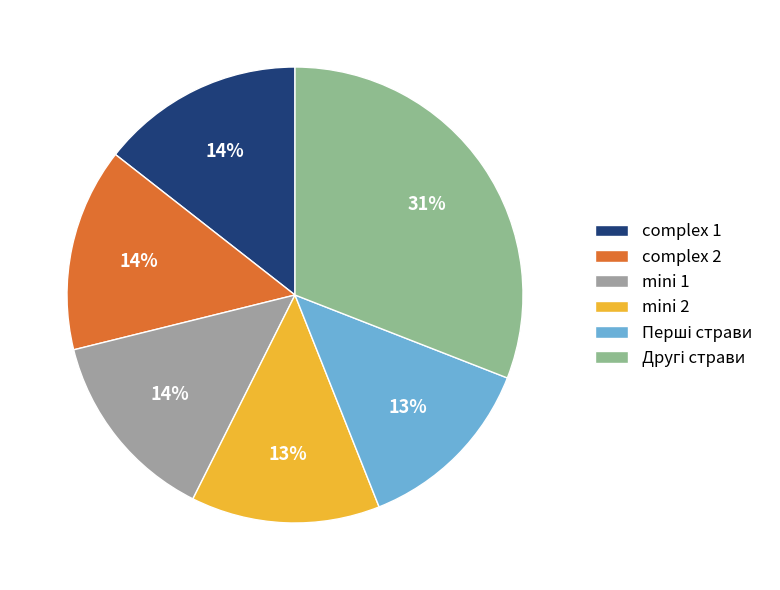

Does Другі страви account for over 50% of the chart?

No